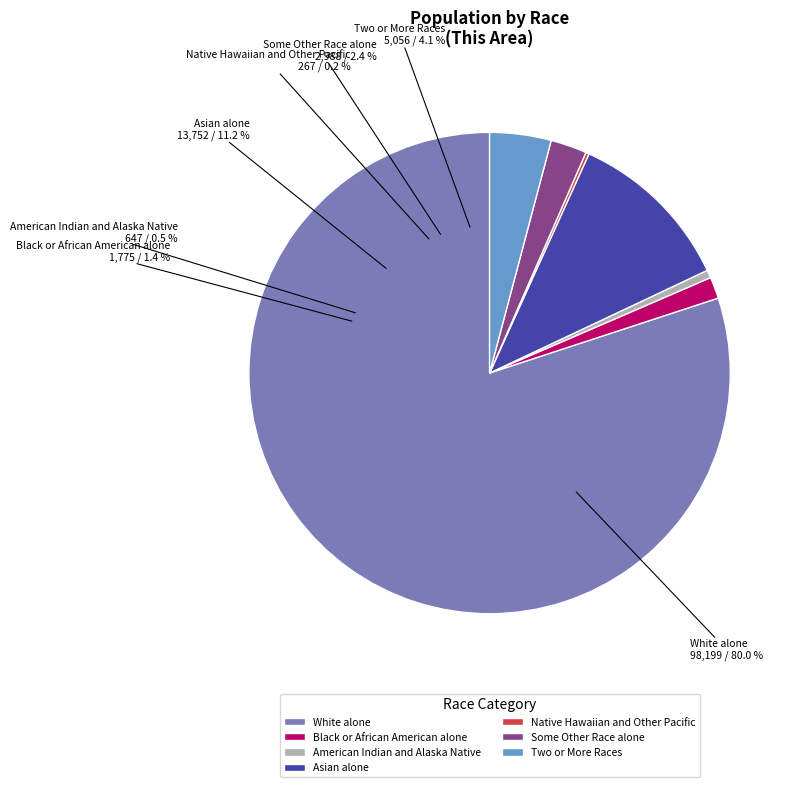

Does White alone represent more than half of the total?

Yes